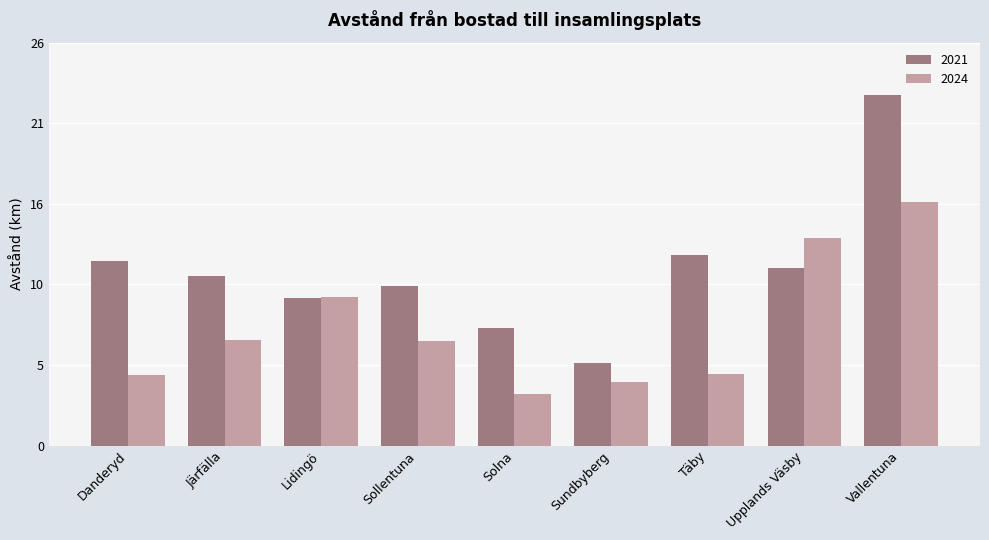

True or false: 2024 has a value of 15.7 at Vallentuna.

True